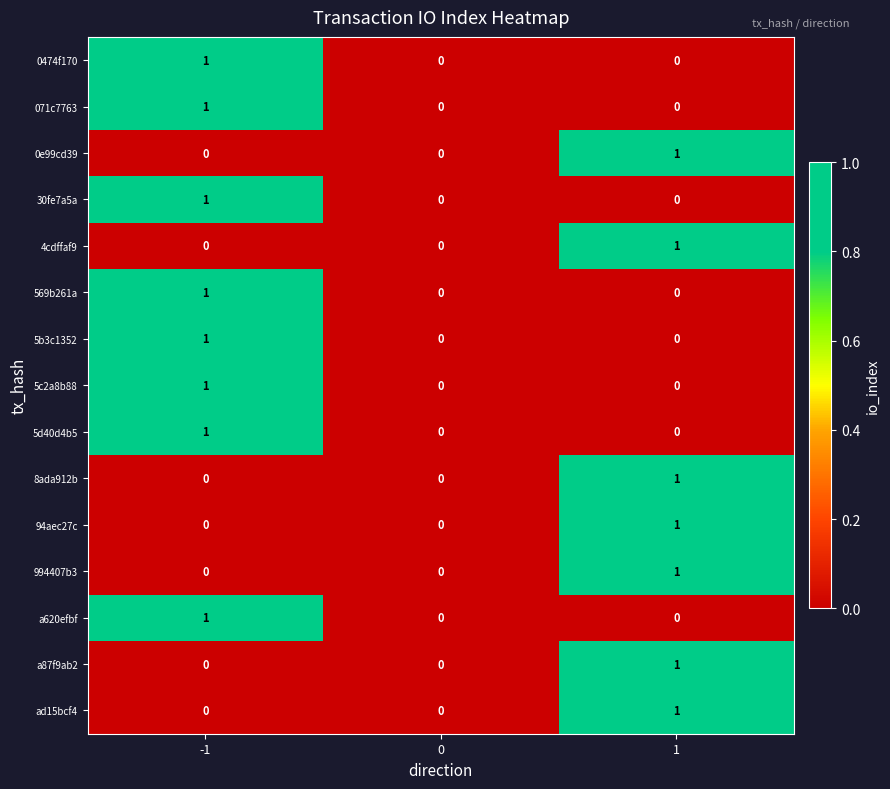

What is the total value across all series at 1?

7